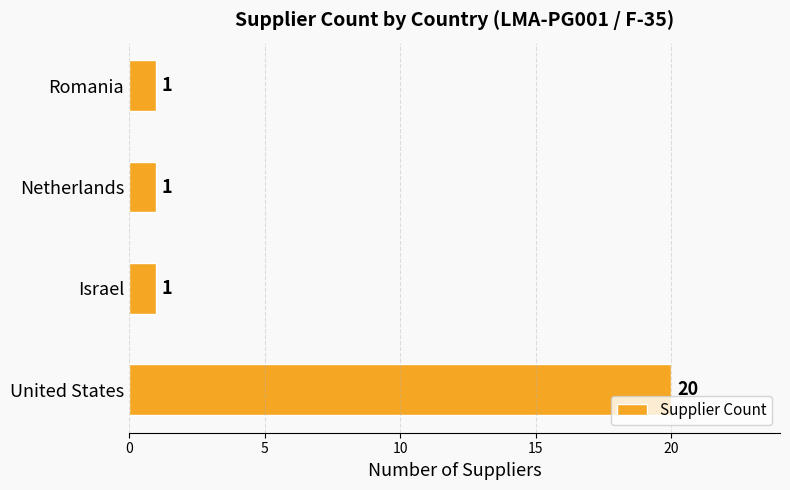

What is the average value?

6